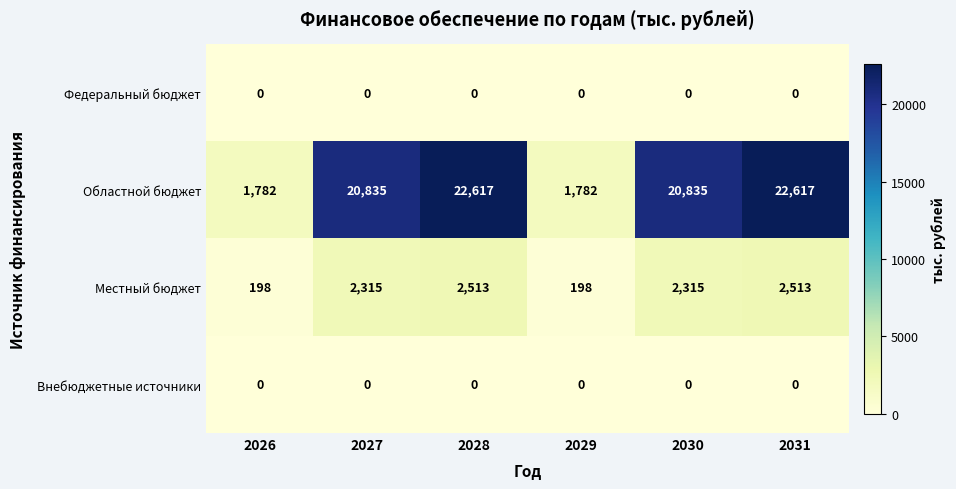

Reading left to right, transcribe all the data shown in this chart.

Федеральный бюджет: 0	0	0	0	0	0
Областной бюджет: 1782	20835	22617	1782	20835	22617
Местный бюджет: 198	2315	2513	198	2315	2513
Внебюджетные источники: 0	0	0	0	0	0